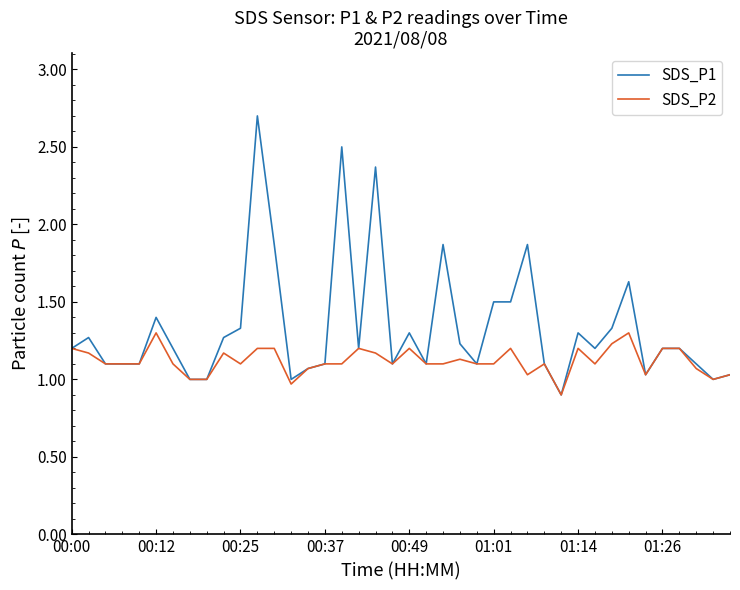

Reading left to right, list all the values displayed in this chart.

SDS_P1: 1.2	1.3	1.1	1.1	1.1	1.4	1.2	1.0	1.0	1.3	1.3	2.7	1.9	1.0	1.1	1.1	2.5	1.2	2.4	1.1	1.3	1.1	1.9	1.2	1.1	1.5	1.5	1.9	1.1	0.9	1.3	1.2	1.3	1.6	1.0	1.2	1.2	1.1	1.0	1.0
SDS_P2: 1.2	1.2	1.1	1.1	1.1	1.3	1.1	1.0	1.0	1.2	1.1	1.2	1.2	1.0	1.1	1.1	1.1	1.2	1.2	1.1	1.2	1.1	1.1	1.1	1.1	1.1	1.2	1.0	1.1	0.9	1.2	1.1	1.2	1.3	1.0	1.2	1.2	1.1	1.0	1.0